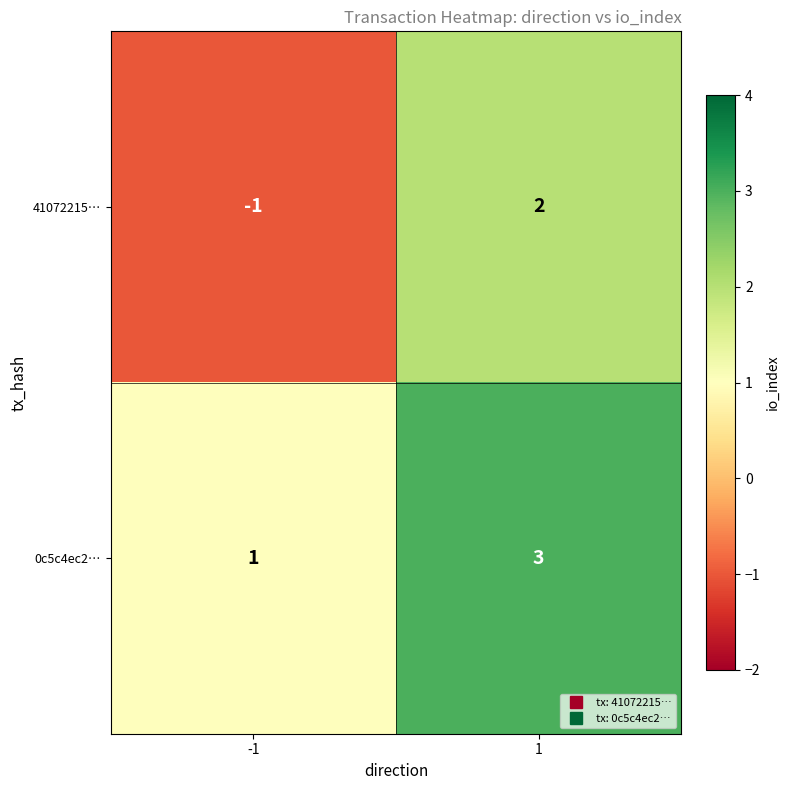

How many categories are shown in the chart?

2